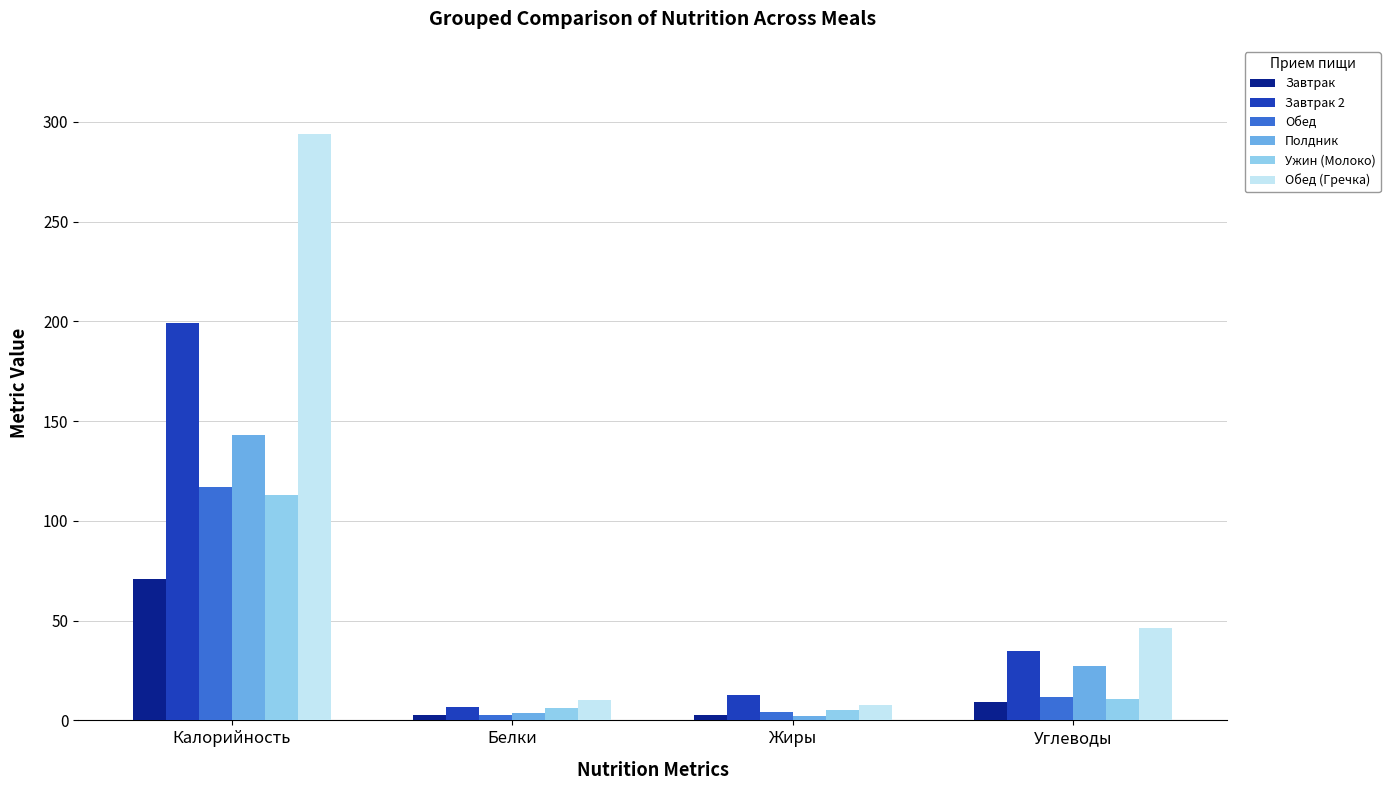

At which category is the sum across all series the highest?

Калорийность